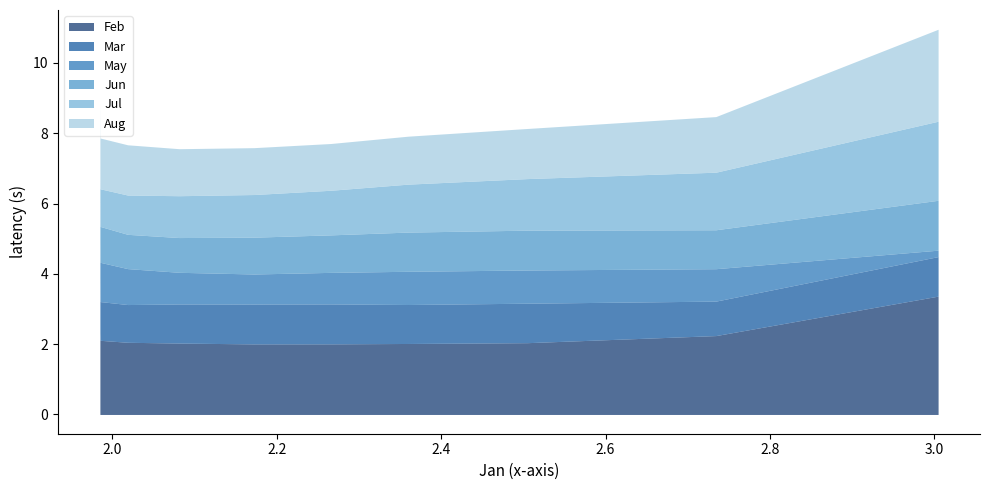

Is the value of May at pct95 greater than the value of Feb at pct45?

No